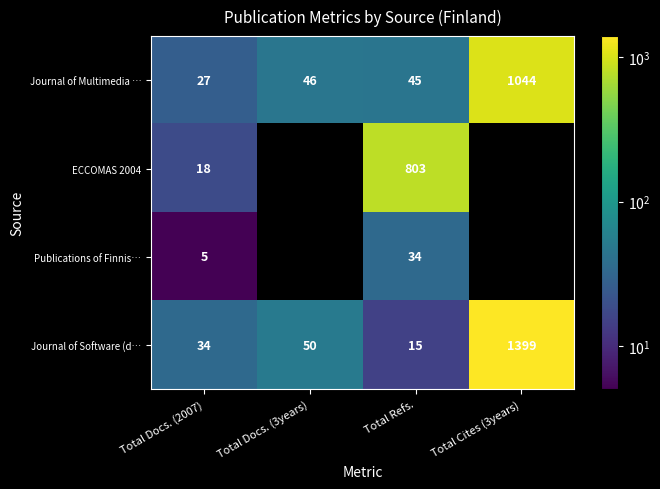

What is the difference between the highest and lowest values at Total Cites (3years)?

355.0